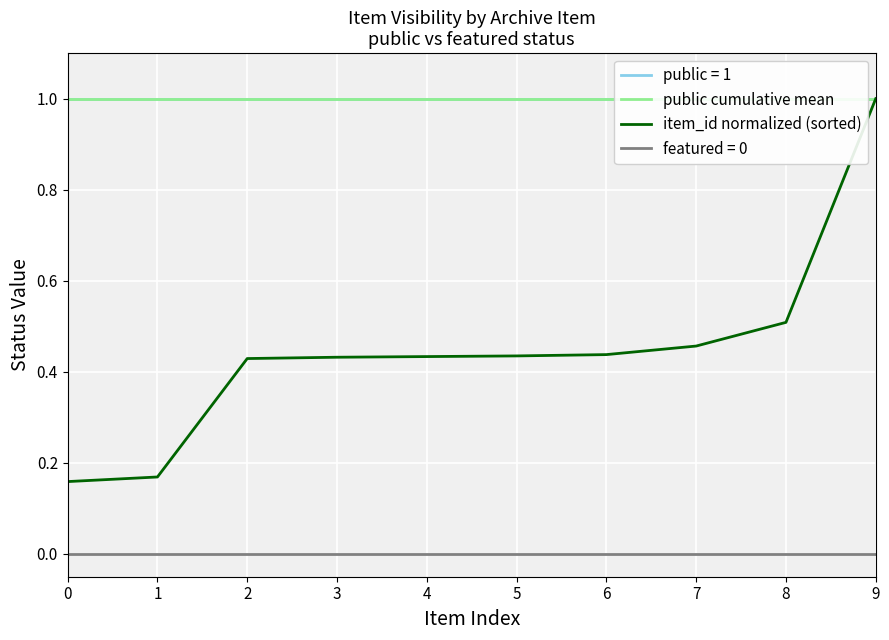

Count the number of categories in the chart.

10